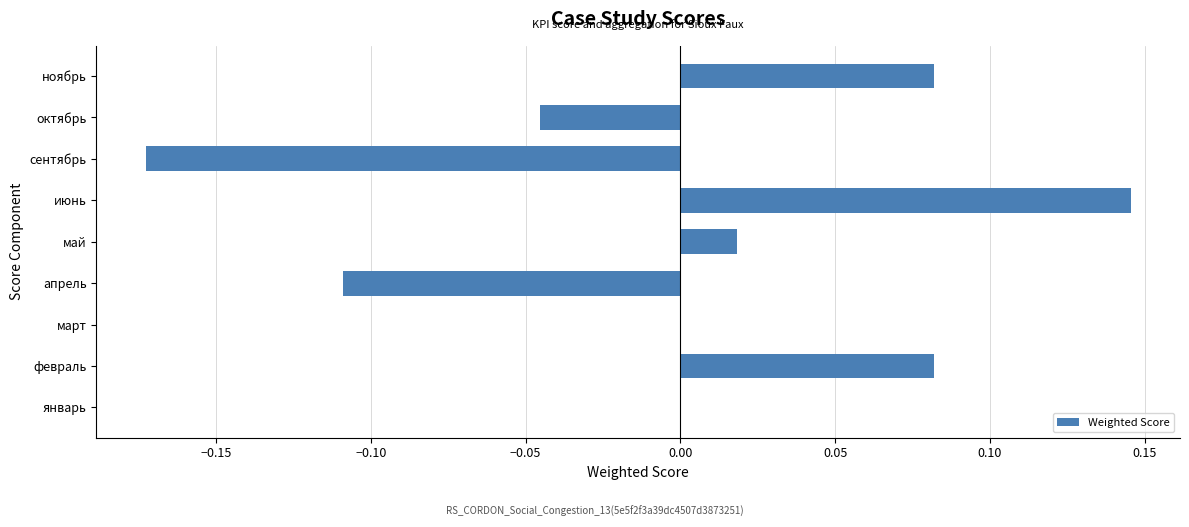

Which category has the highest value across all series?

июнь